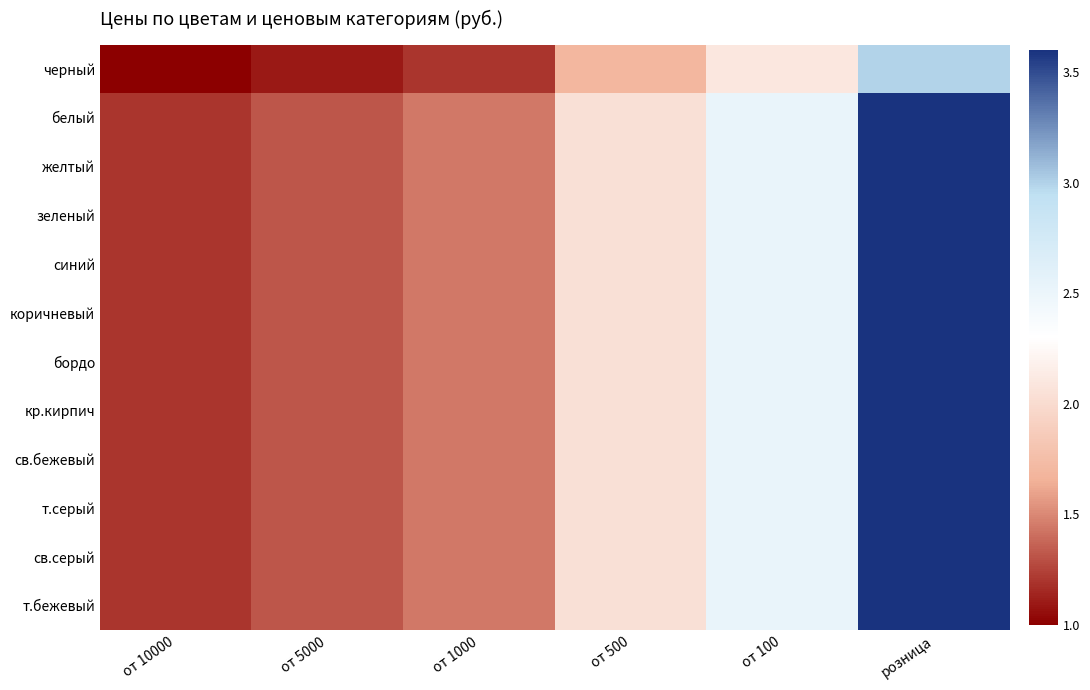

Rank the series by their maximum value, from lowest to highest.

черный, белый, желтый, зеленый, синий, коричневый, бордо, кр.кирпич, св.бежевый, т.серый, св.серый, т.бежевый